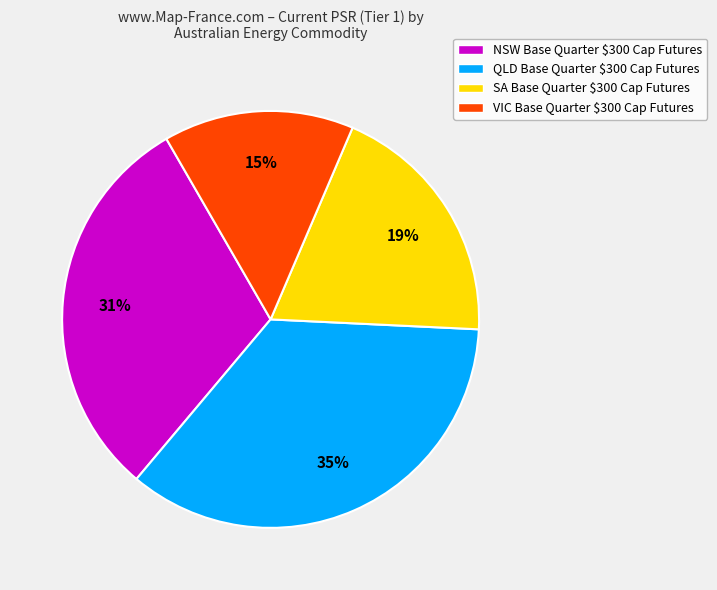

Which slice is the largest?

QLD Base Quarter $300 Cap Futures